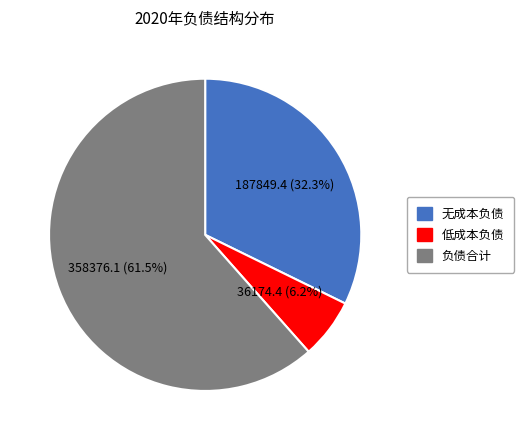

Is there a majority slice in this chart?

Yes